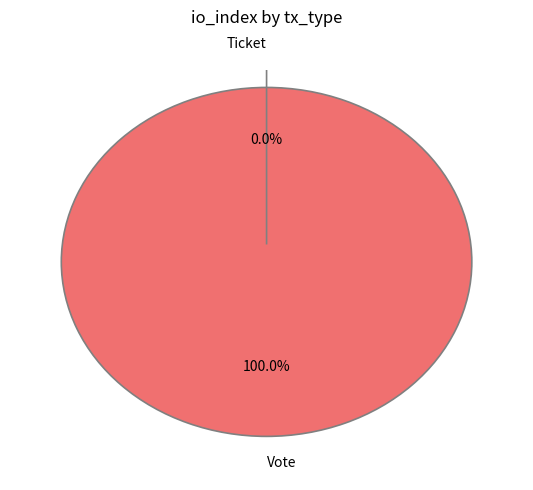

What is the largest slice in the pie chart?

Vote